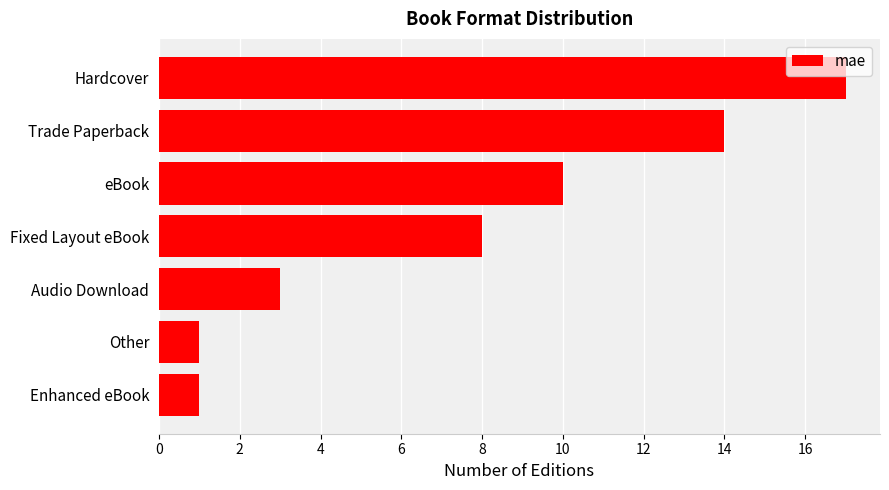

Reading bottom to top, extract all data points from this chart.

1	1	3	8	10	14	17